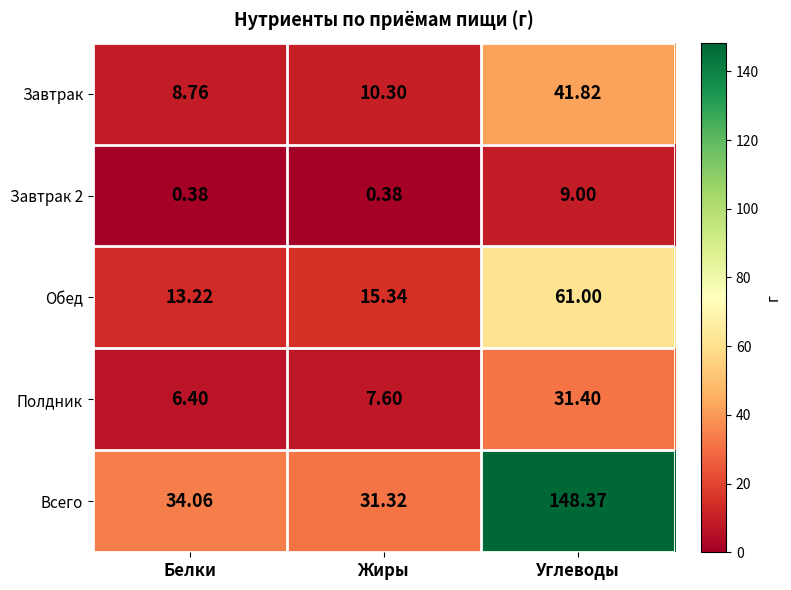

Which category has the lowest value in the Полдник series?

Белки